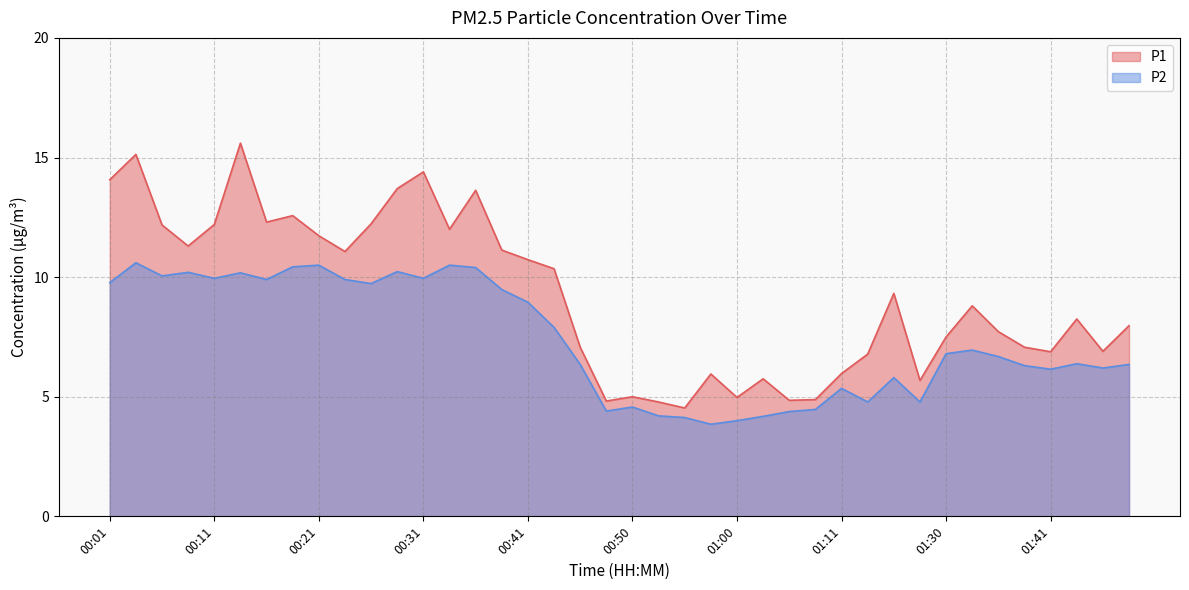

What is the approximate value of P1 at 01:06?

4.8